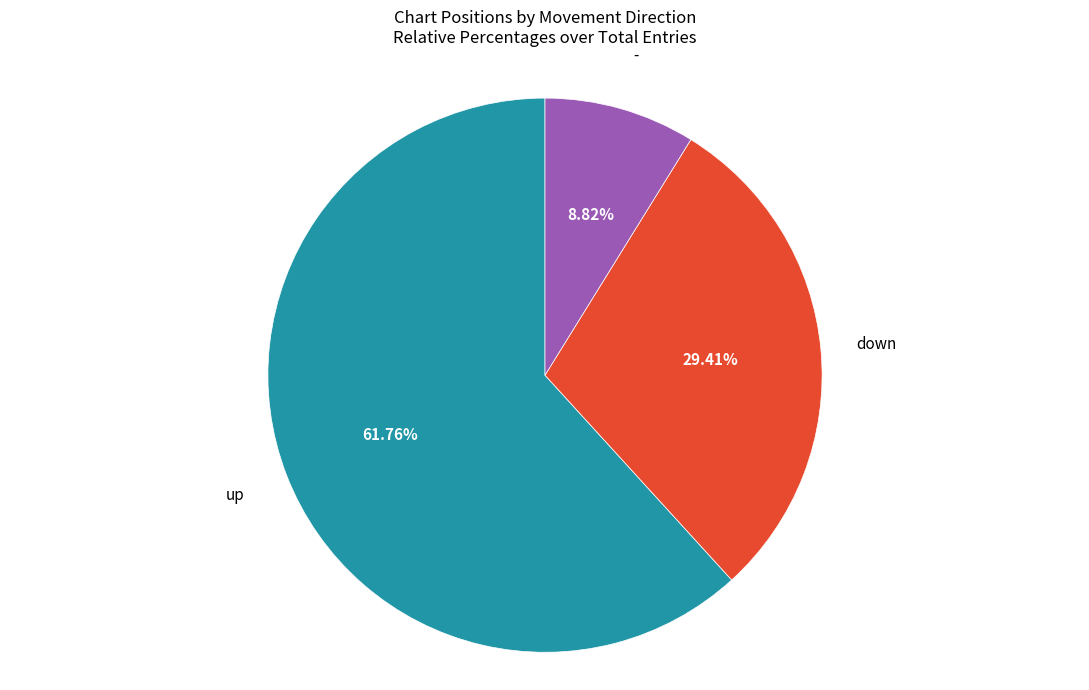

Is there any slice that represents more than half of the pie?

Yes